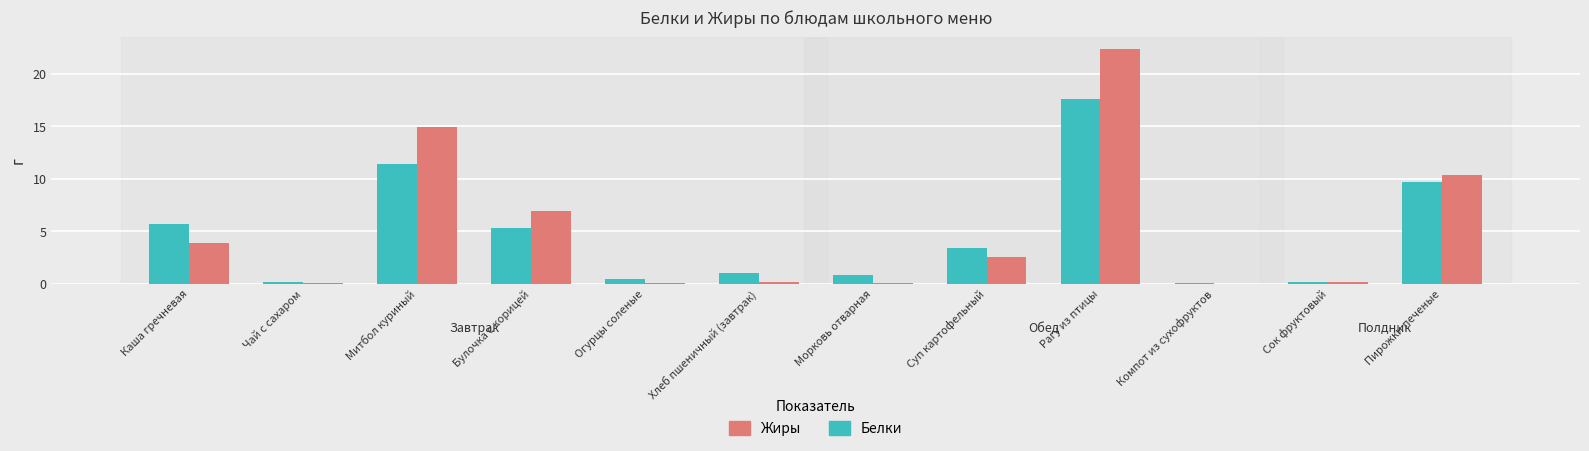

What is the sum of all Белки values?

55.7